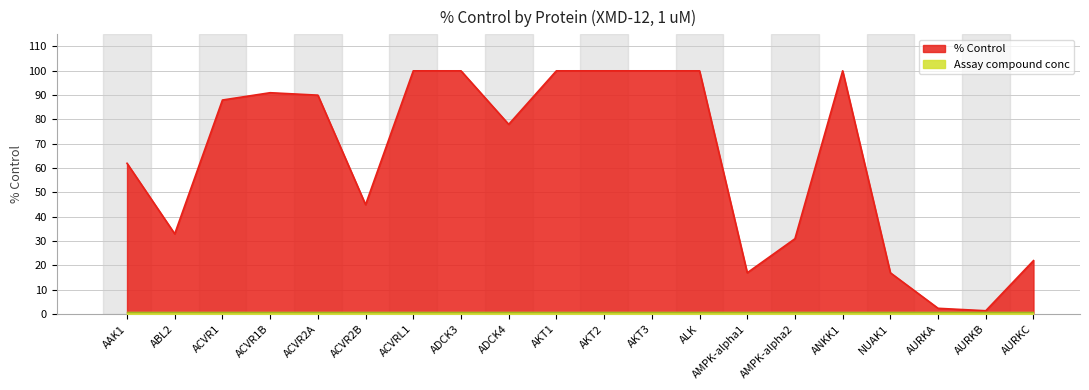

How many interior local peaks (higher than both neighbors) does the data have?

2